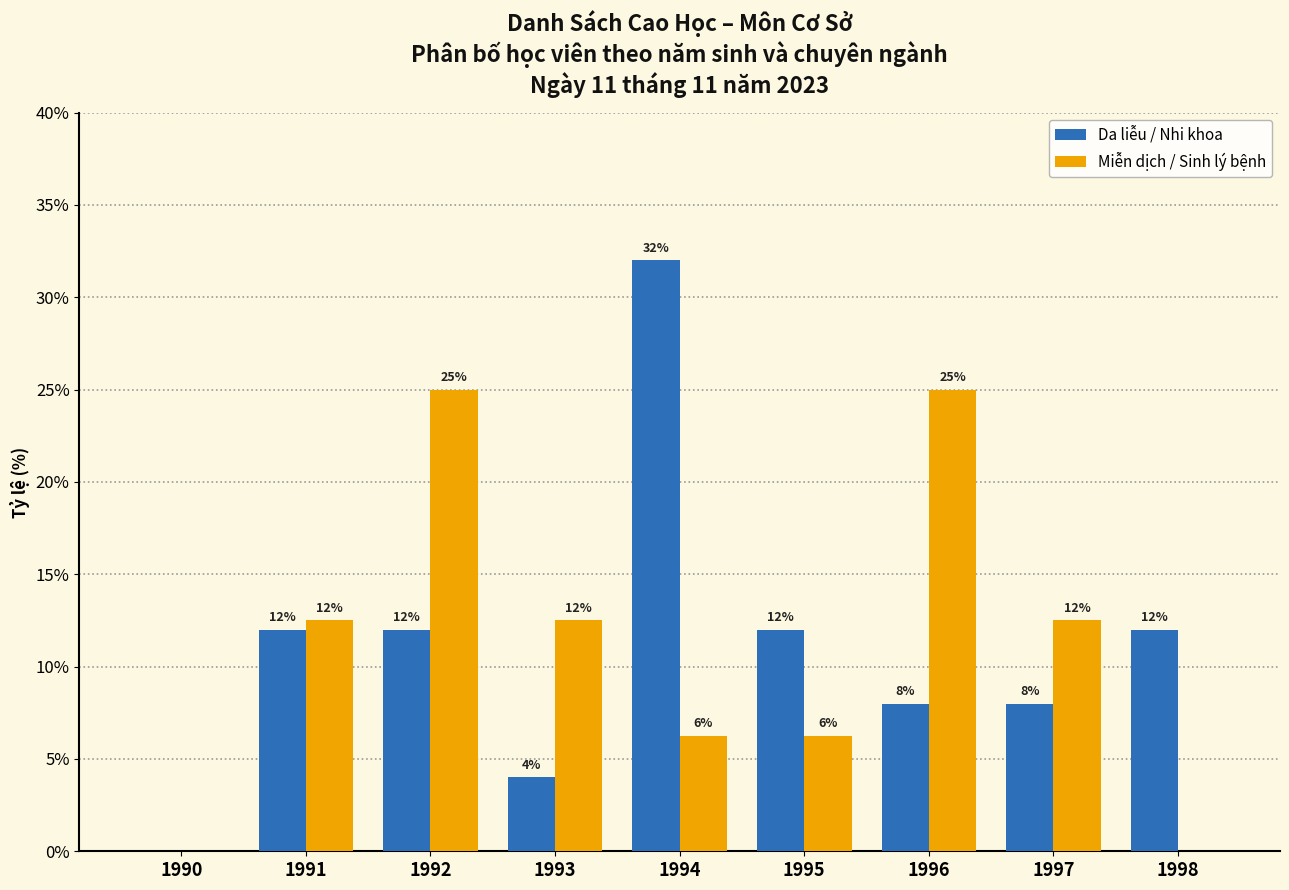

What is the maximum value shown in the chart?

32.0